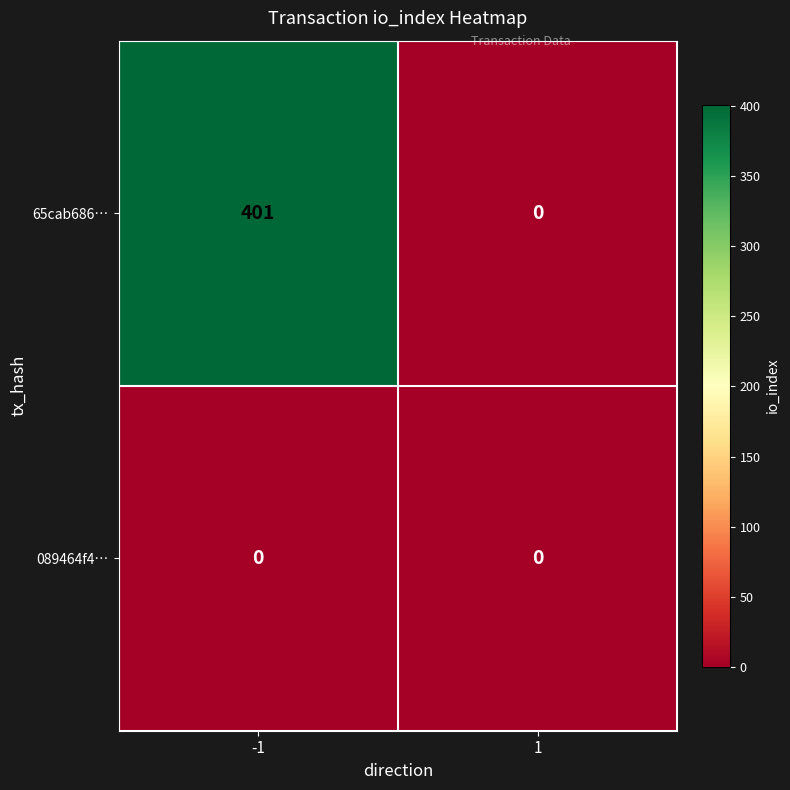

What is the difference between the maximum and minimum values in the 65cab686… series?

401